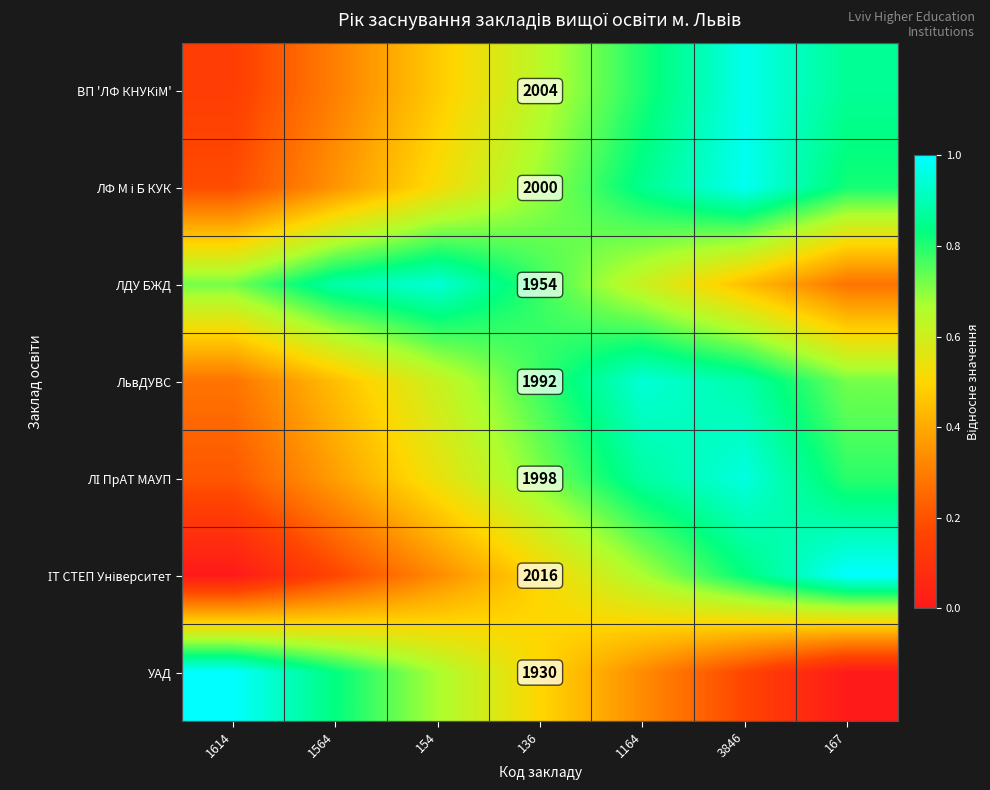

Which series has the largest range (max minus min)?

ІТ СТЕП Університет